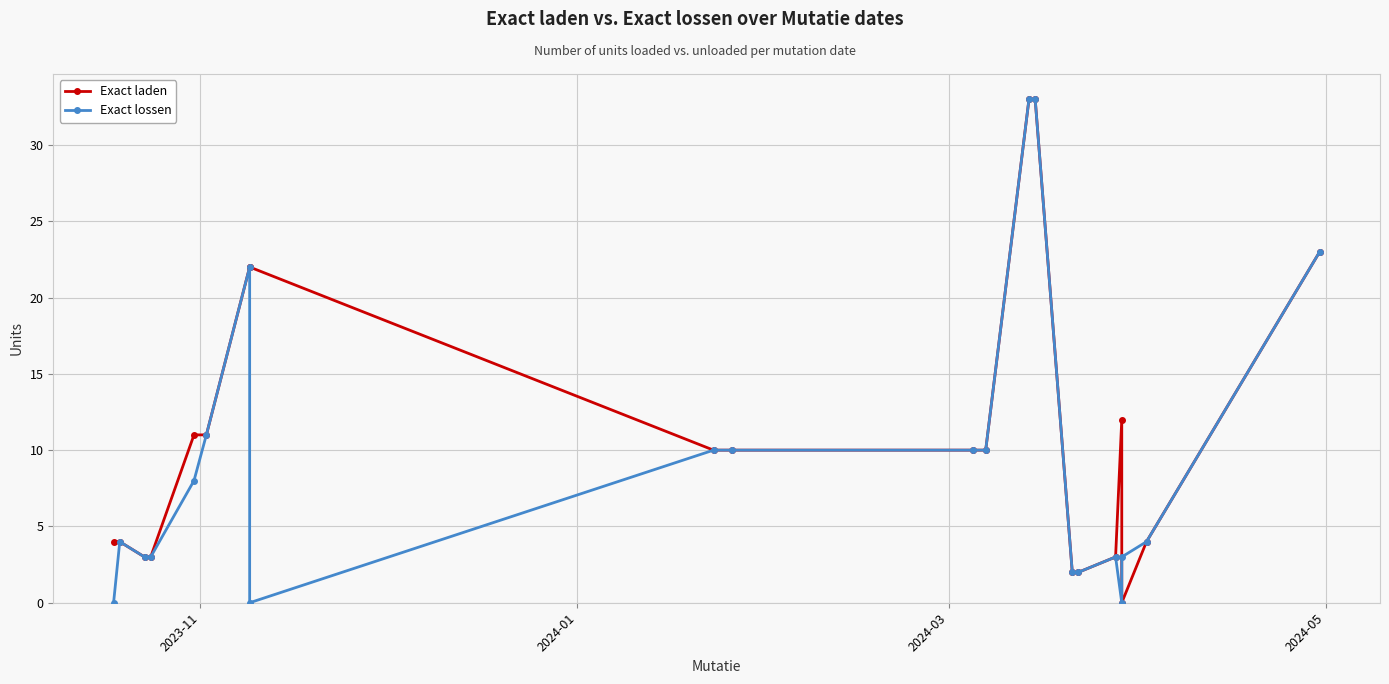

At how many categories does at least one series exceed 5?

12